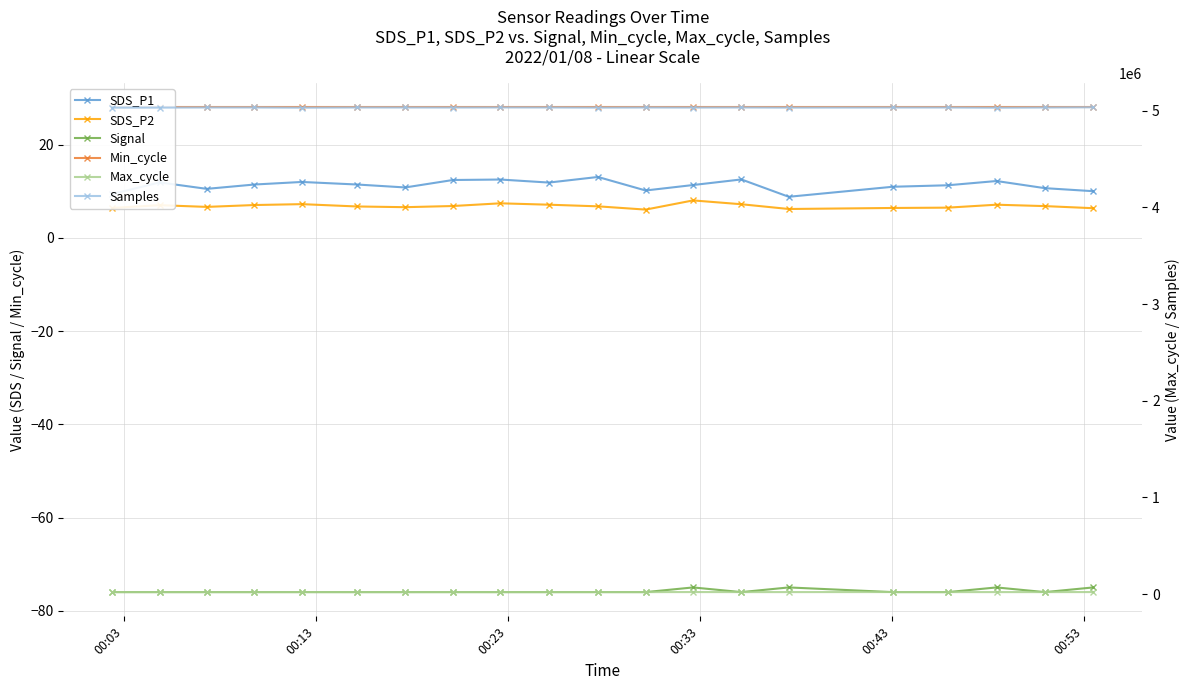

What is the difference between the highest and lowest values at 00:23?

5033260.0